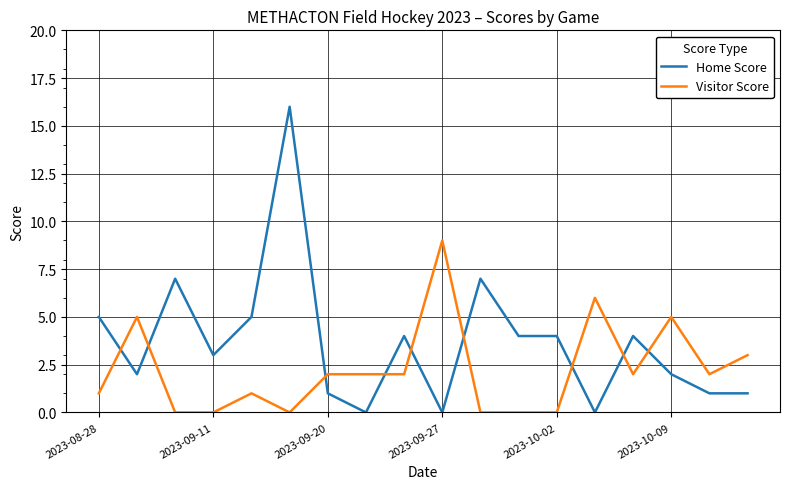

Rank the series by their average value, from highest to lowest.

Home Score, Visitor Score